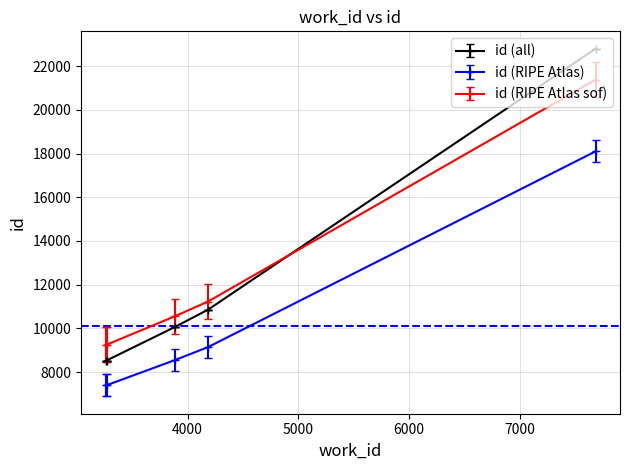

What is the value of the id (RIPE Atlas sof) point at the 1st from the left?

9239.5